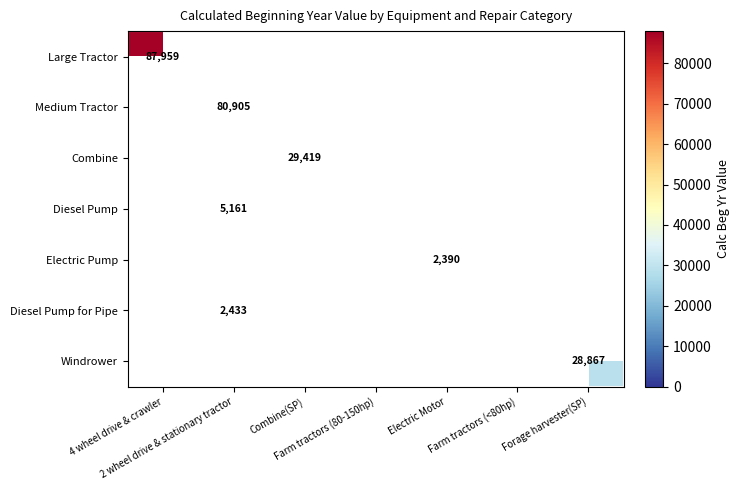

How many values in Medium Tractor are above zero?

1